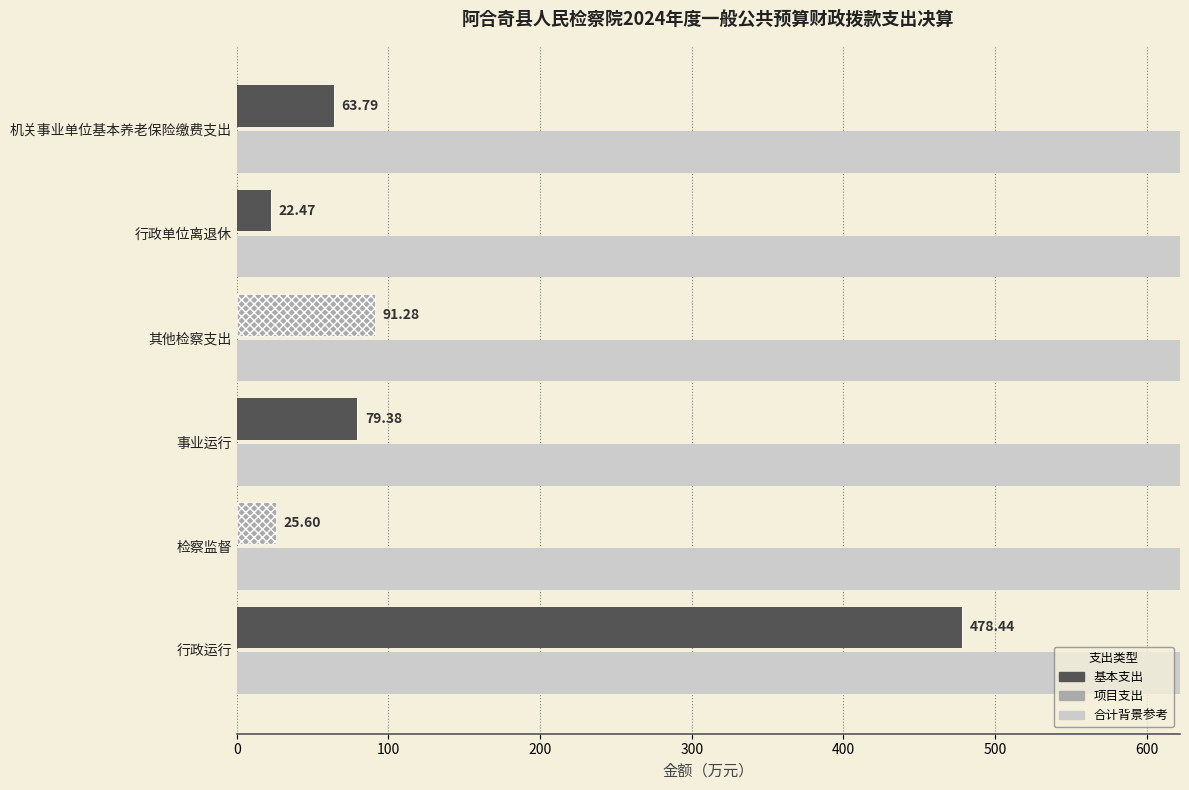

Which has a higher value, 事业运行 or 检察监督?

事业运行